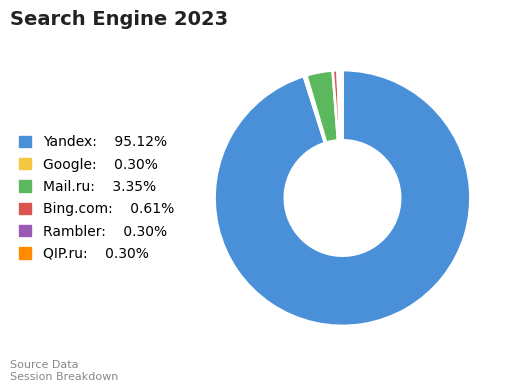

Count the number of slices in the pie.

6